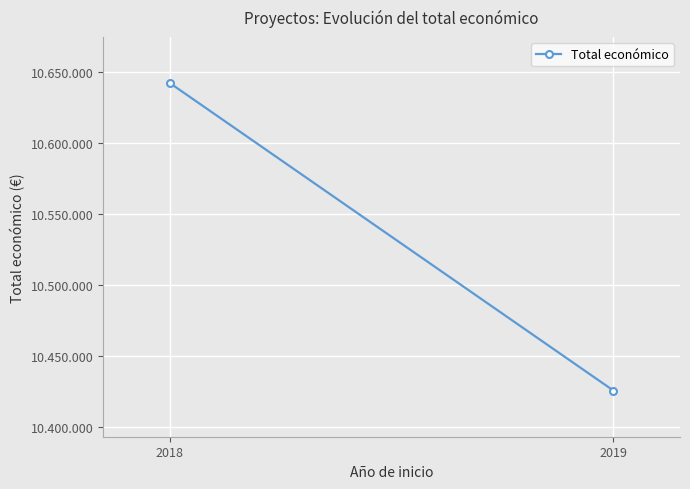

What is the change in value from 2018 to 2019?

-216800